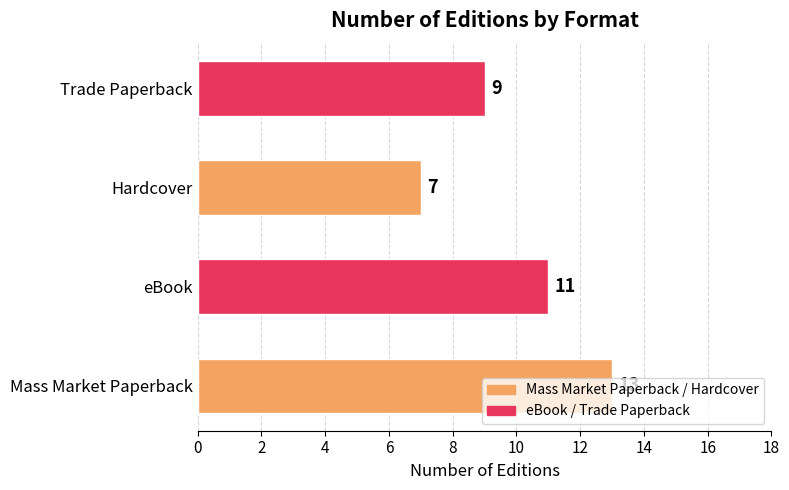

Which has a higher value, Trade Paperback or Mass Market Paperback?

Mass Market Paperback